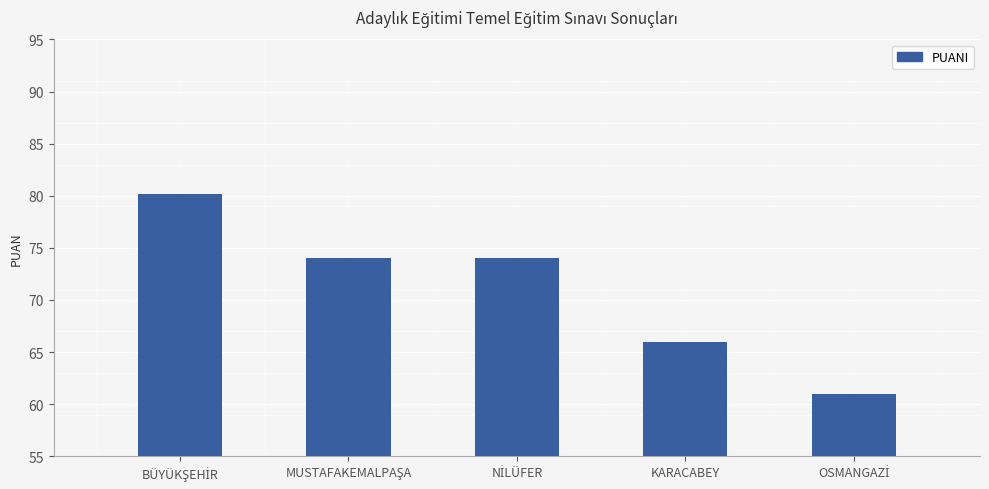

Reading left to right, what are all the values shown in this chart?

80.2	74.0	74.0	66.0	61.0